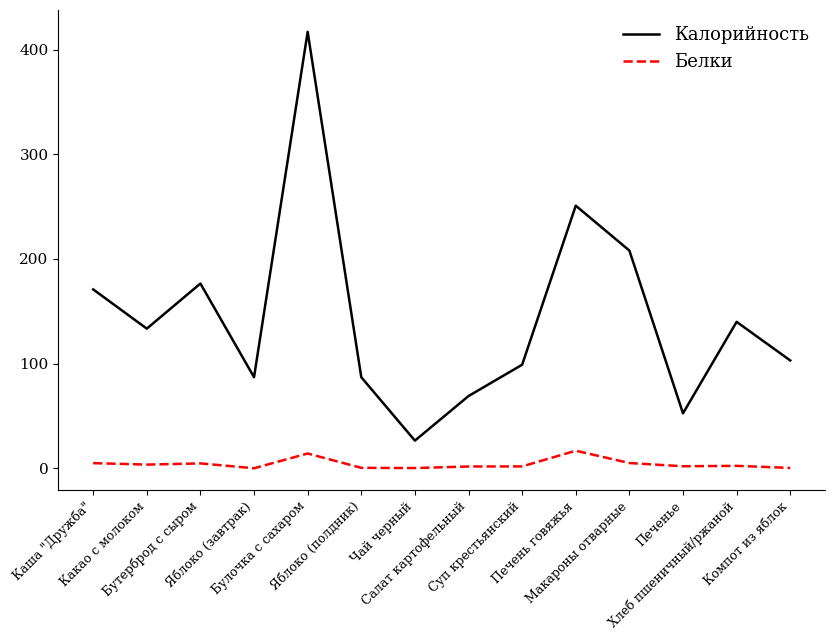

At which category is the sum across all series the highest?

Булочка с сахаром